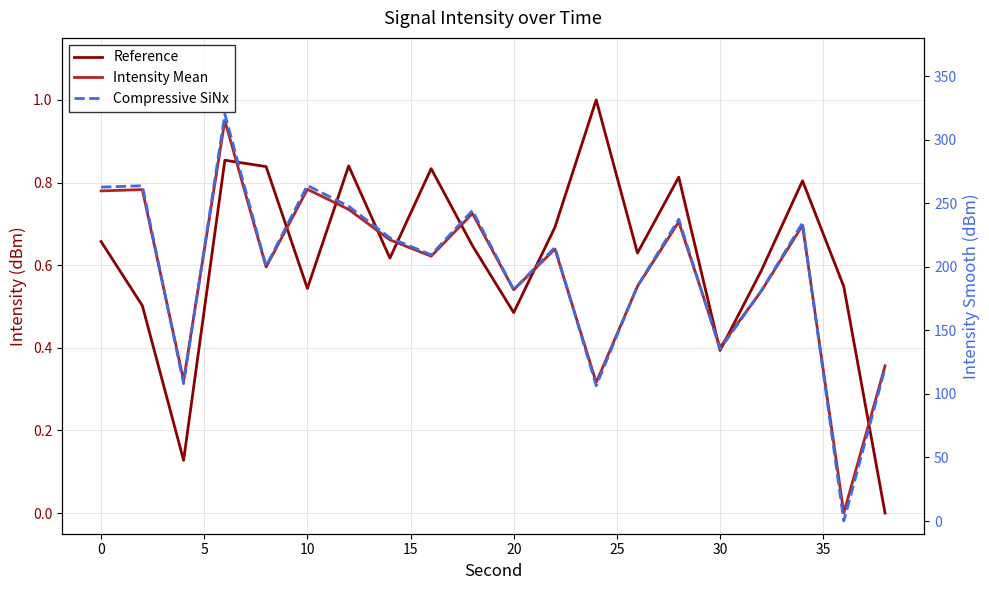

The value of Reference at 20 is 0.7. True or false?

False